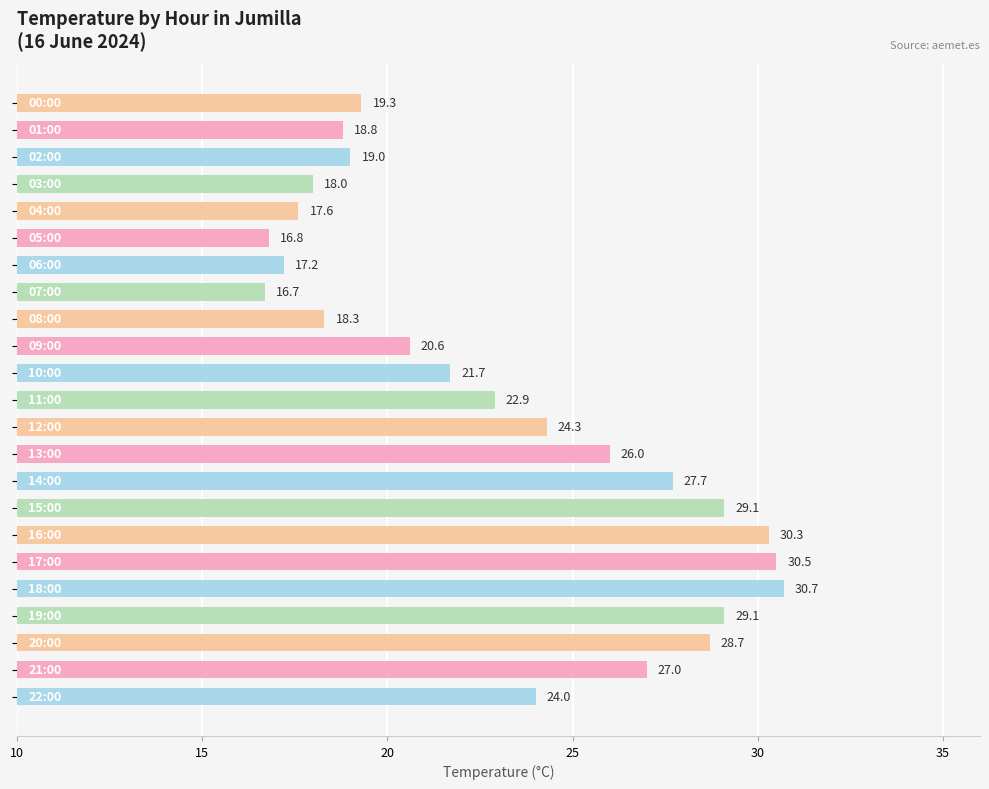

What is the greatest value displayed?

30.7